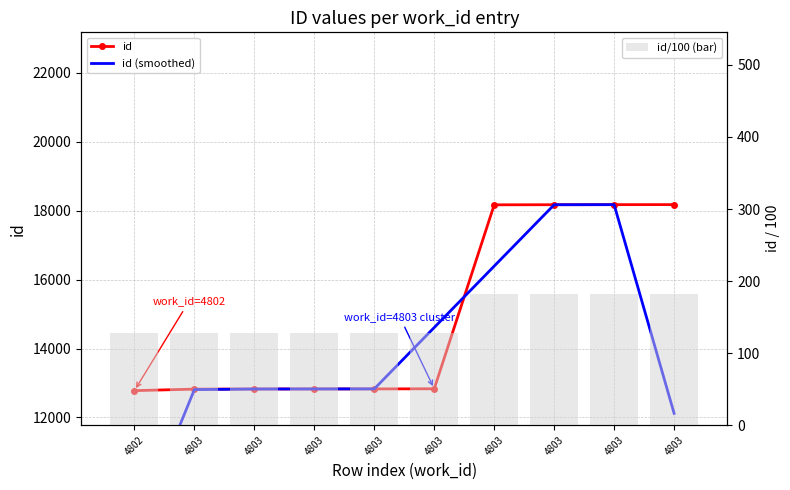

Which series changed the most between 4803 and 4803?

id